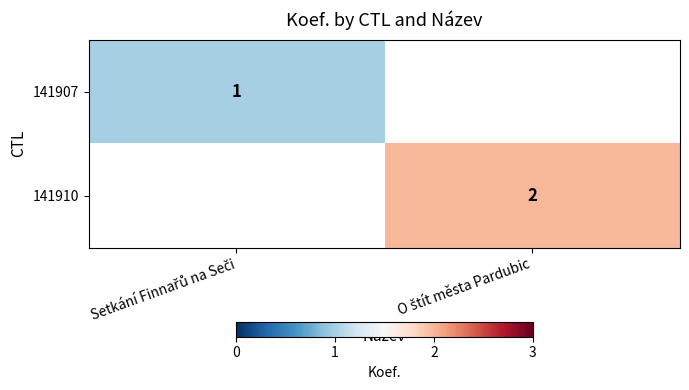

What is the maximum value for 141907?

1.0